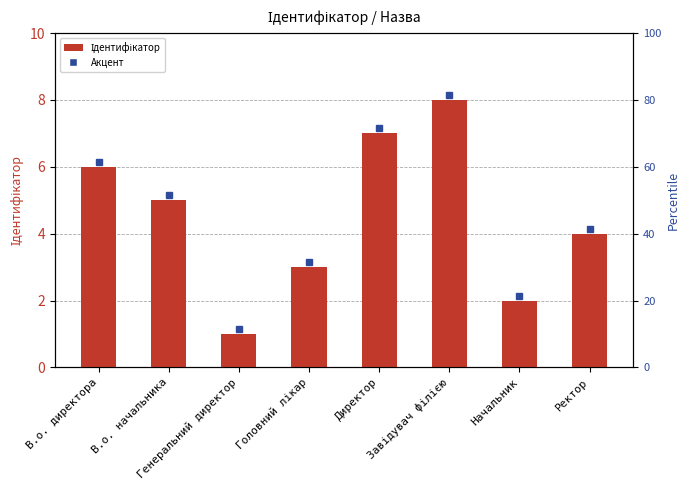

What is the value of the 3rd bar from the left?

1